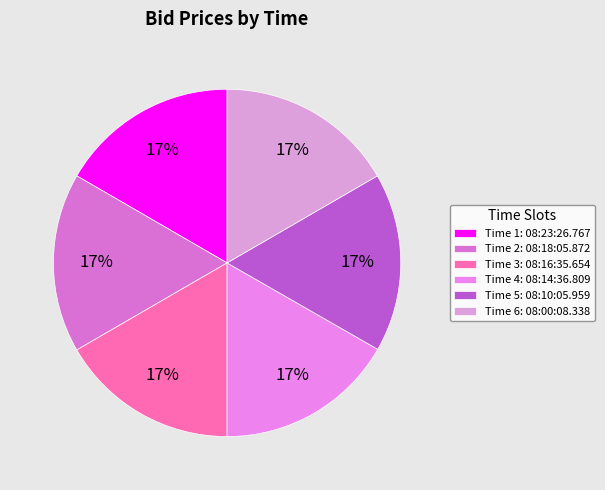

How many segments does this pie chart have?

6